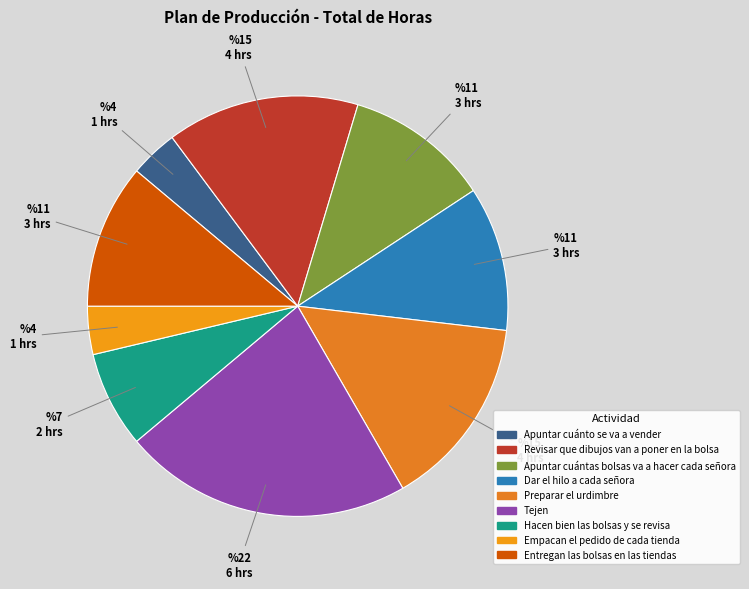

Count the number of slices in the pie.

9